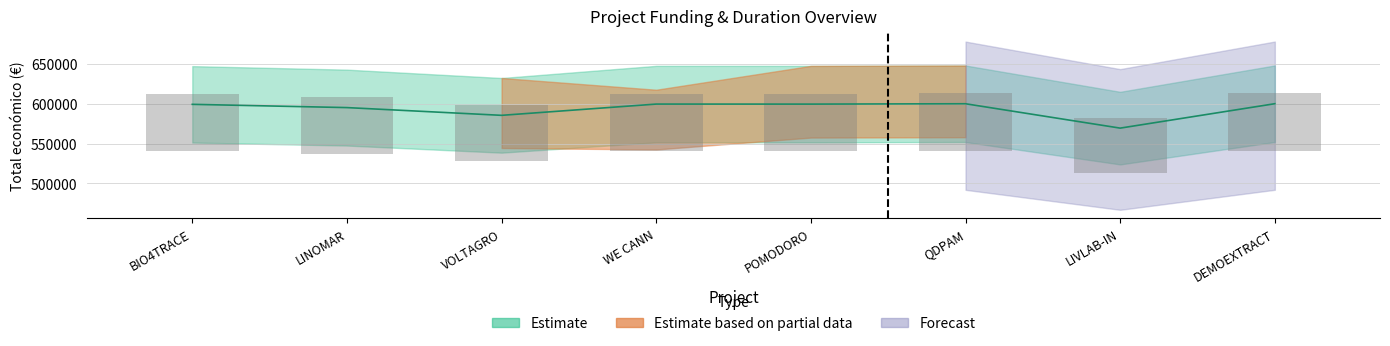

What is the value of the 5th bar from the left?

599540